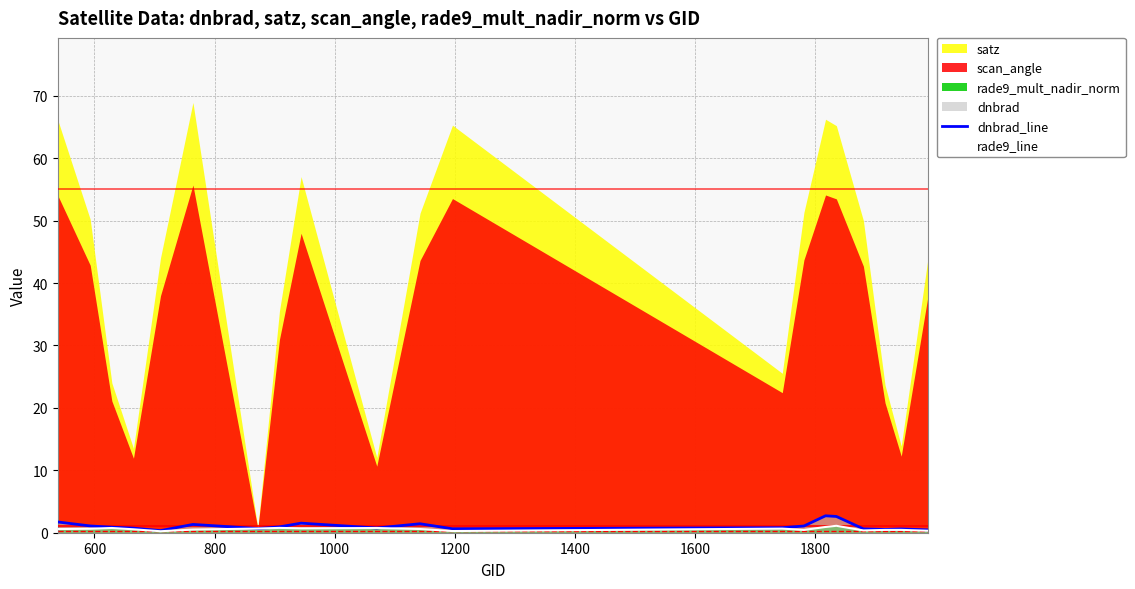

The value of dnbrad_line at 400 is 0.4. True or false?

False